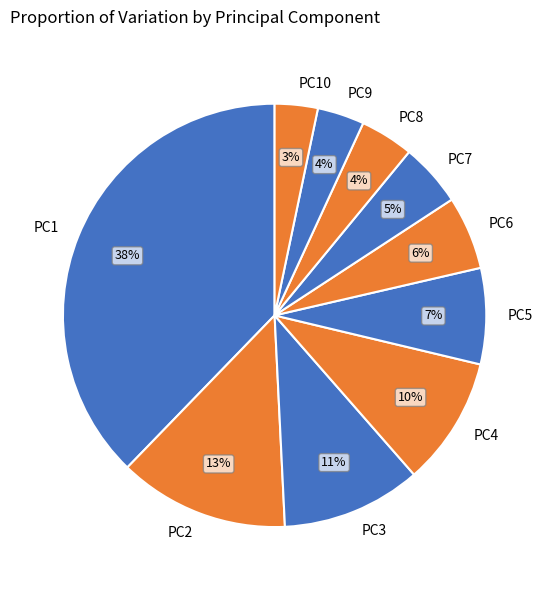

Is it true that PC1 is 32% of the pie?

False